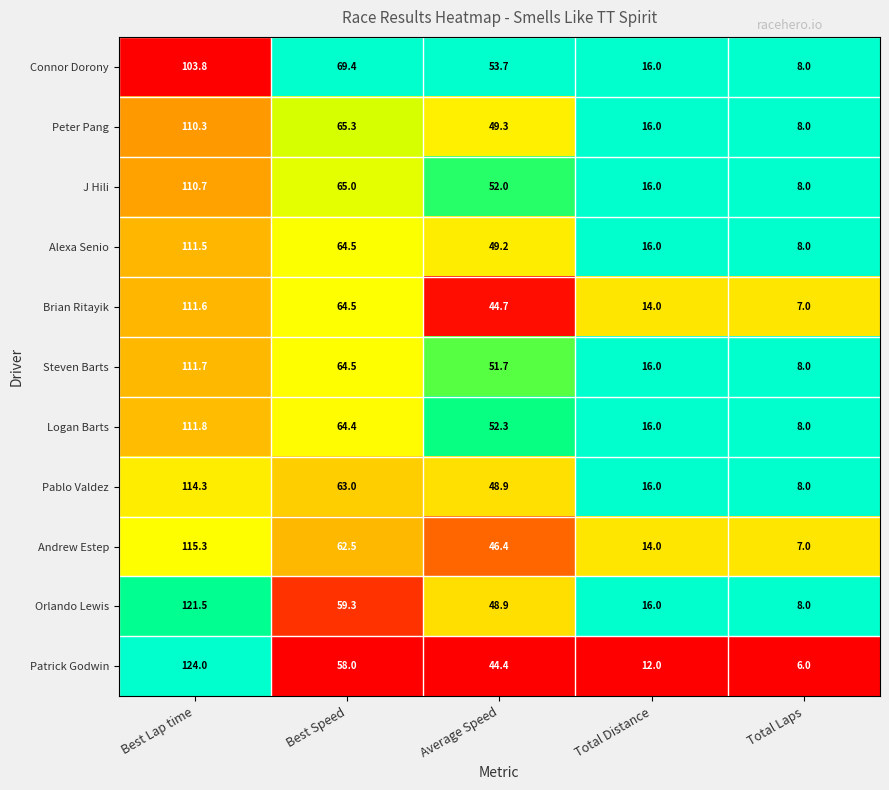

What is the smallest value displayed?

6.0